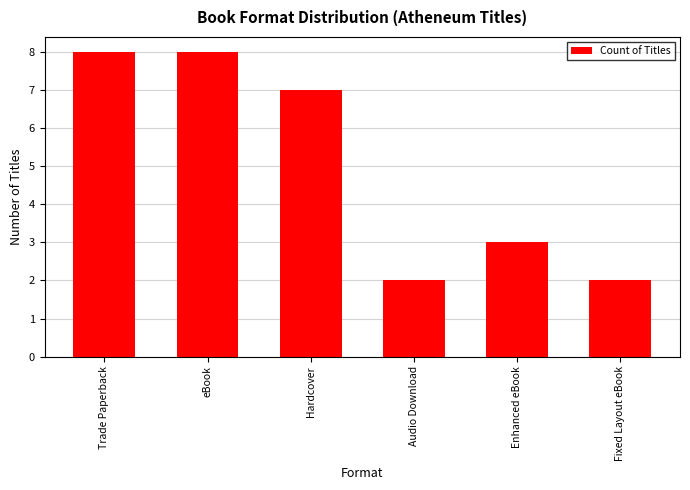

Is it true that the value at Enhanced eBook is 3?

True